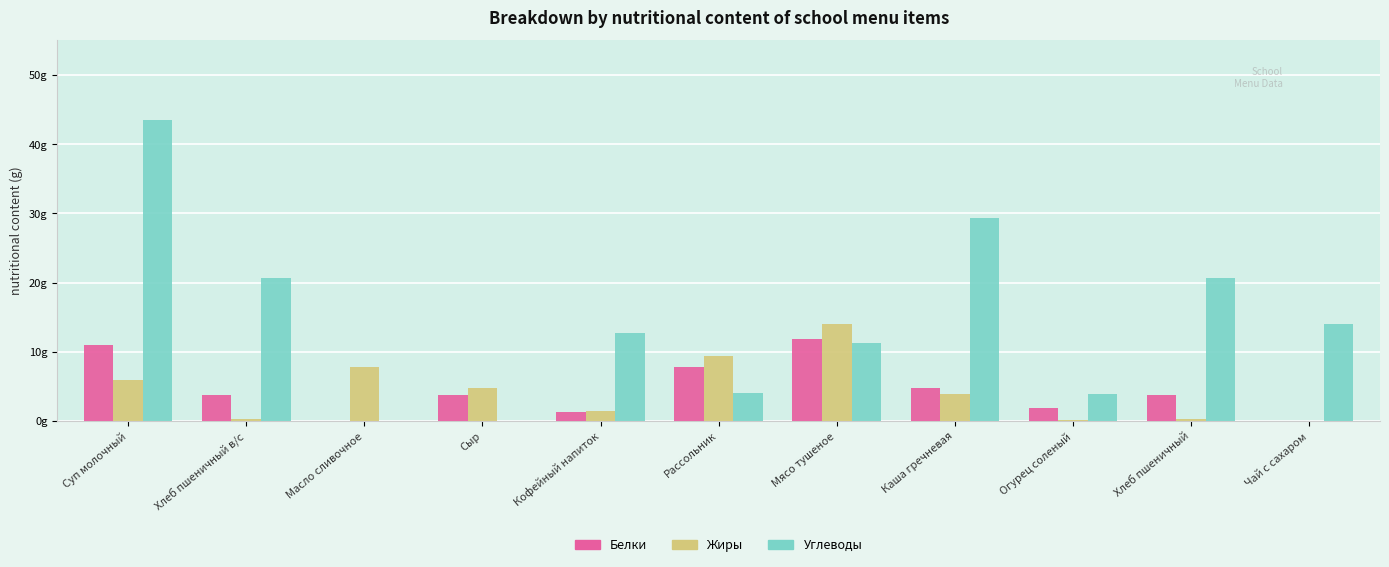

Are the bars horizontal?

No